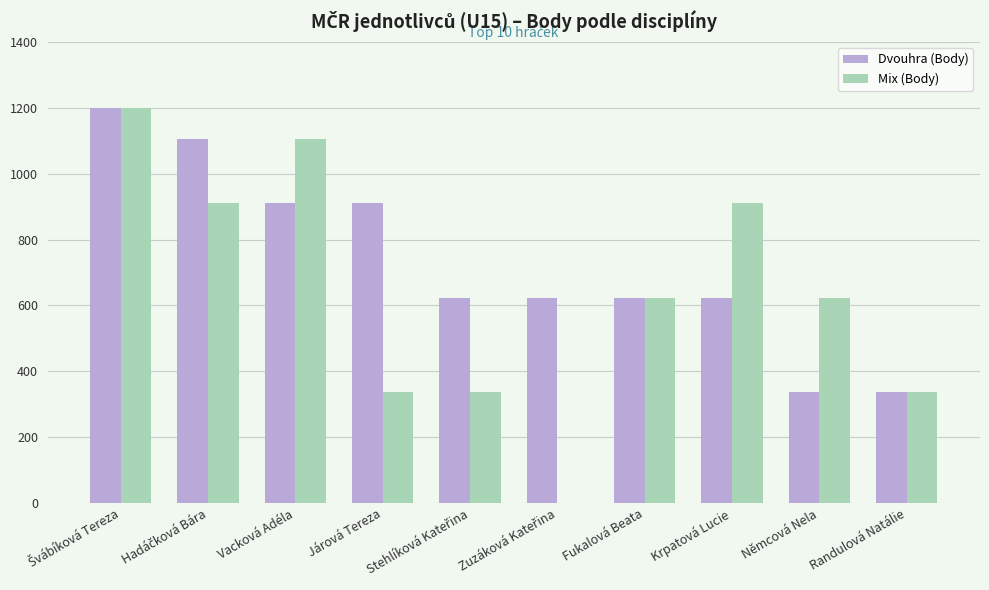

Which series has the widest spread of values?

Mix (Body)